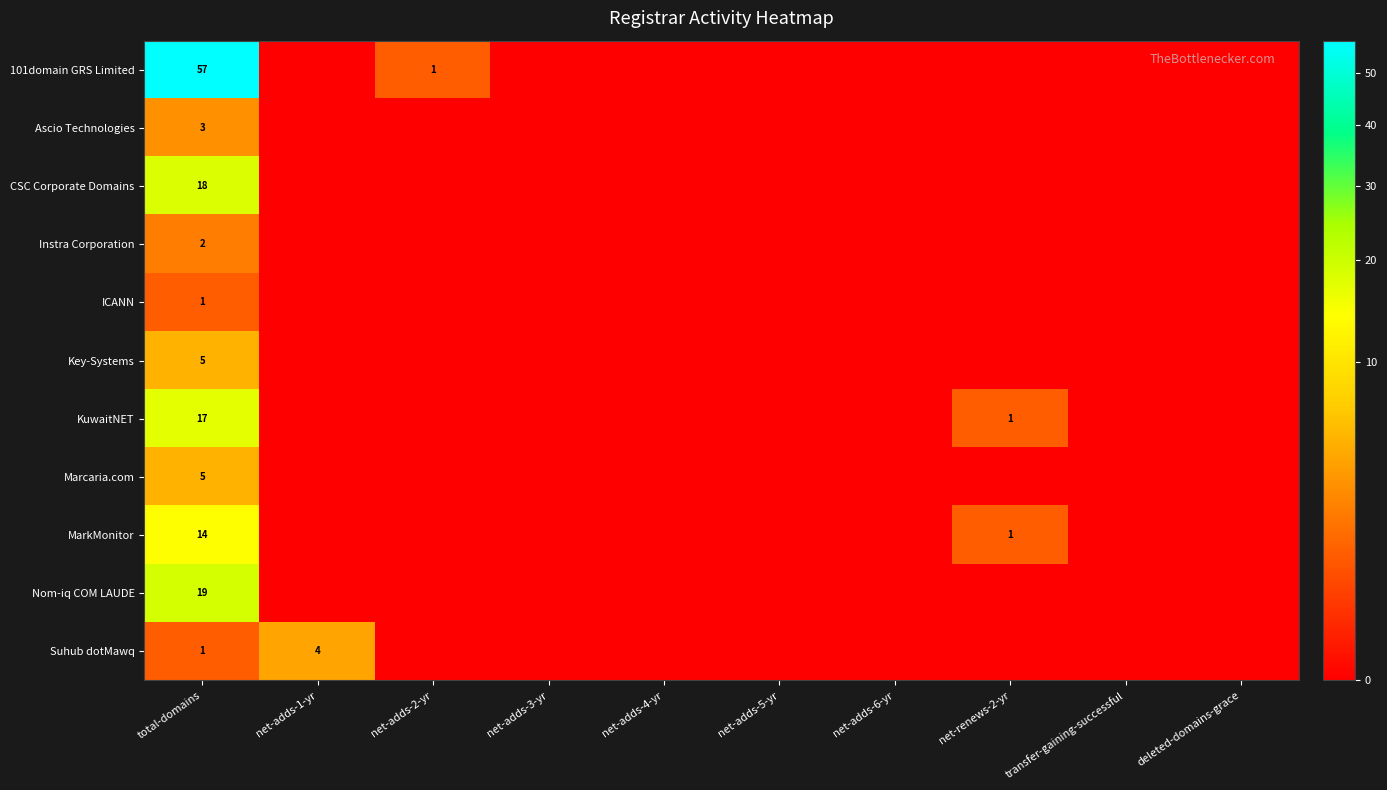

Which series has the largest total across all categories?

101domain GRS Limited